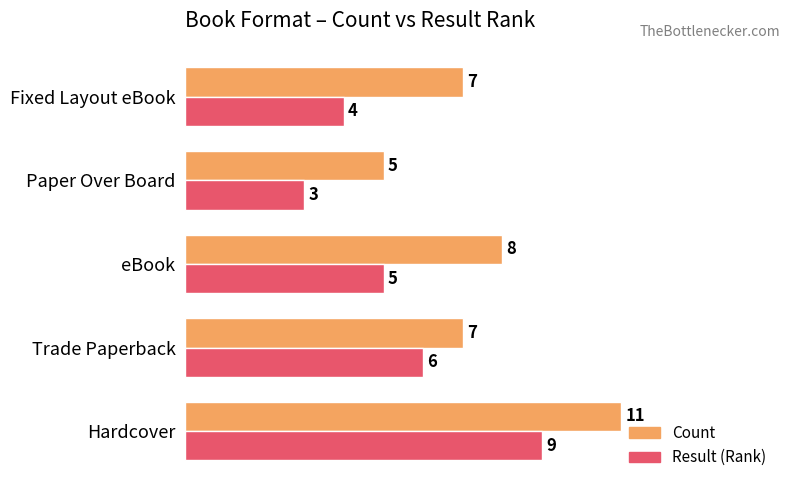

Which series has the largest total across all categories?

Count